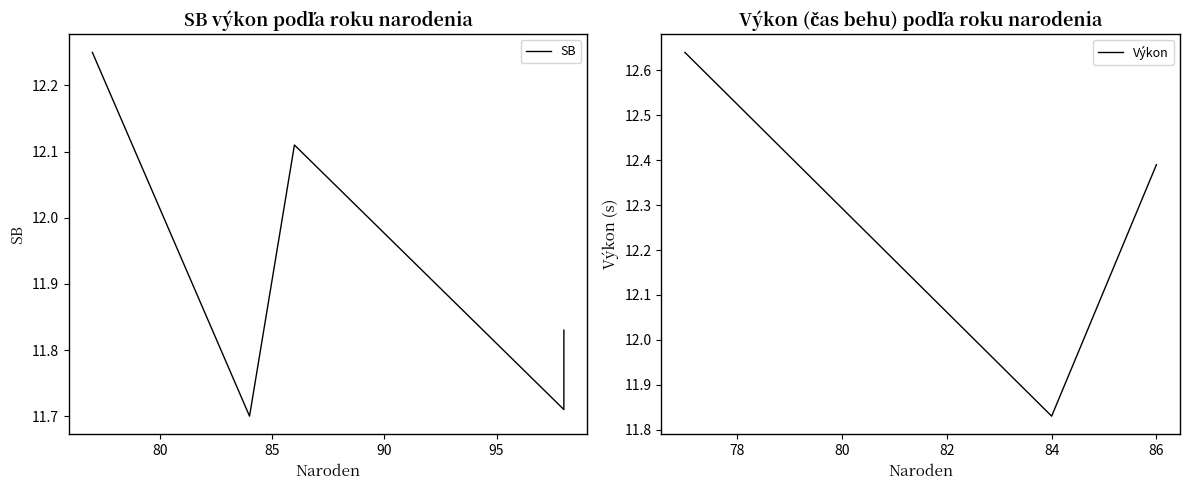

What is the approximate value at Lazor Martin (84)?

11.7